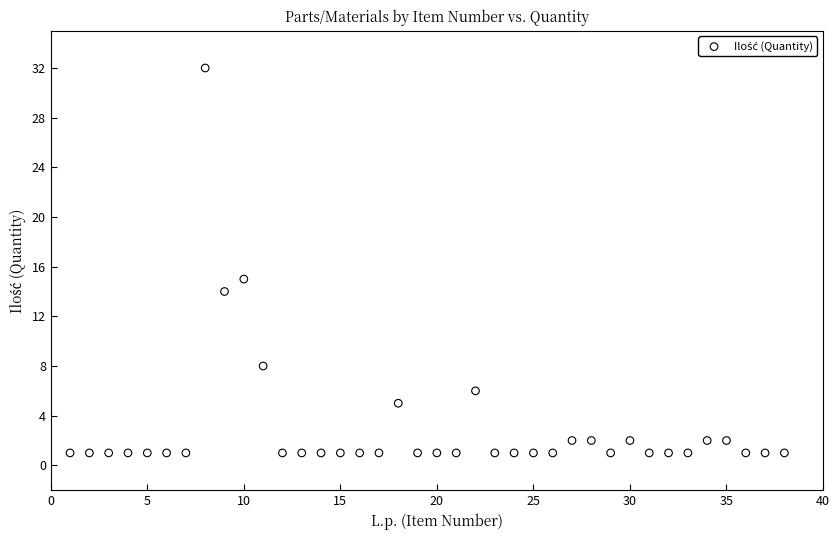

What Y value in the scatter plot is closest to 16?

15